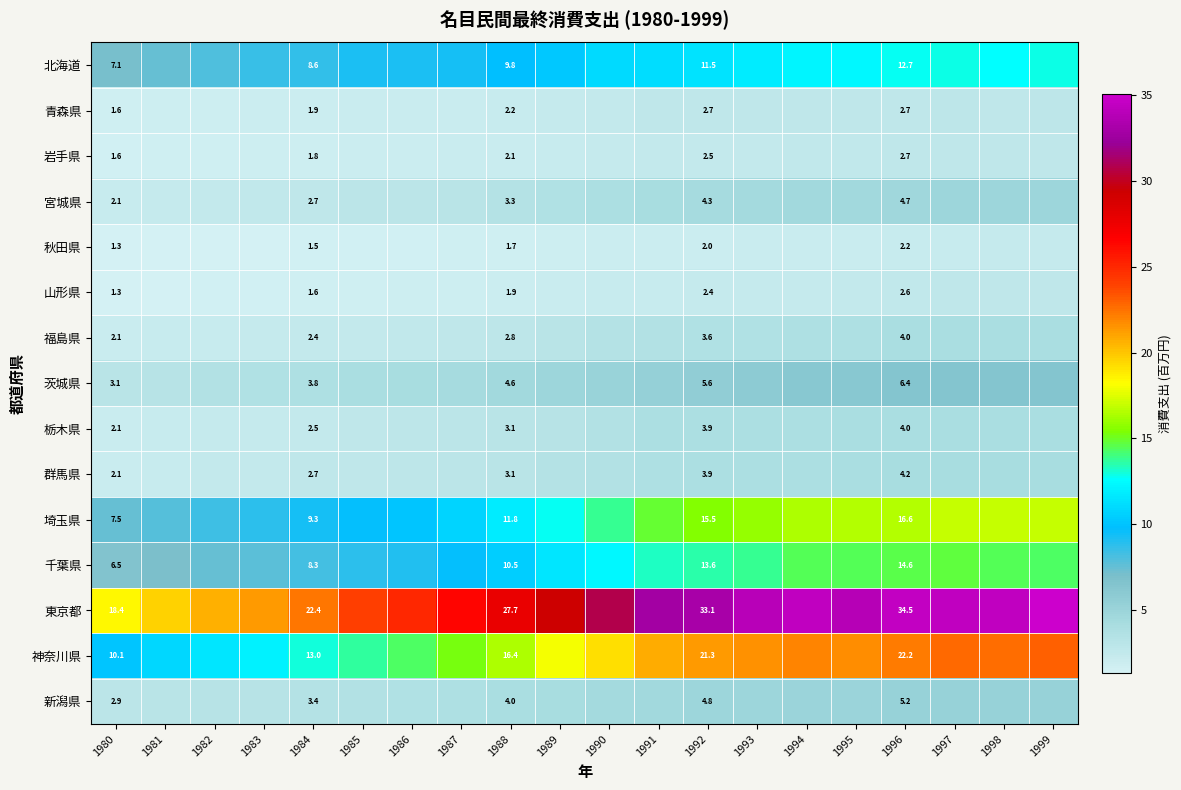

Which series has the largest total across all categories?

東京都